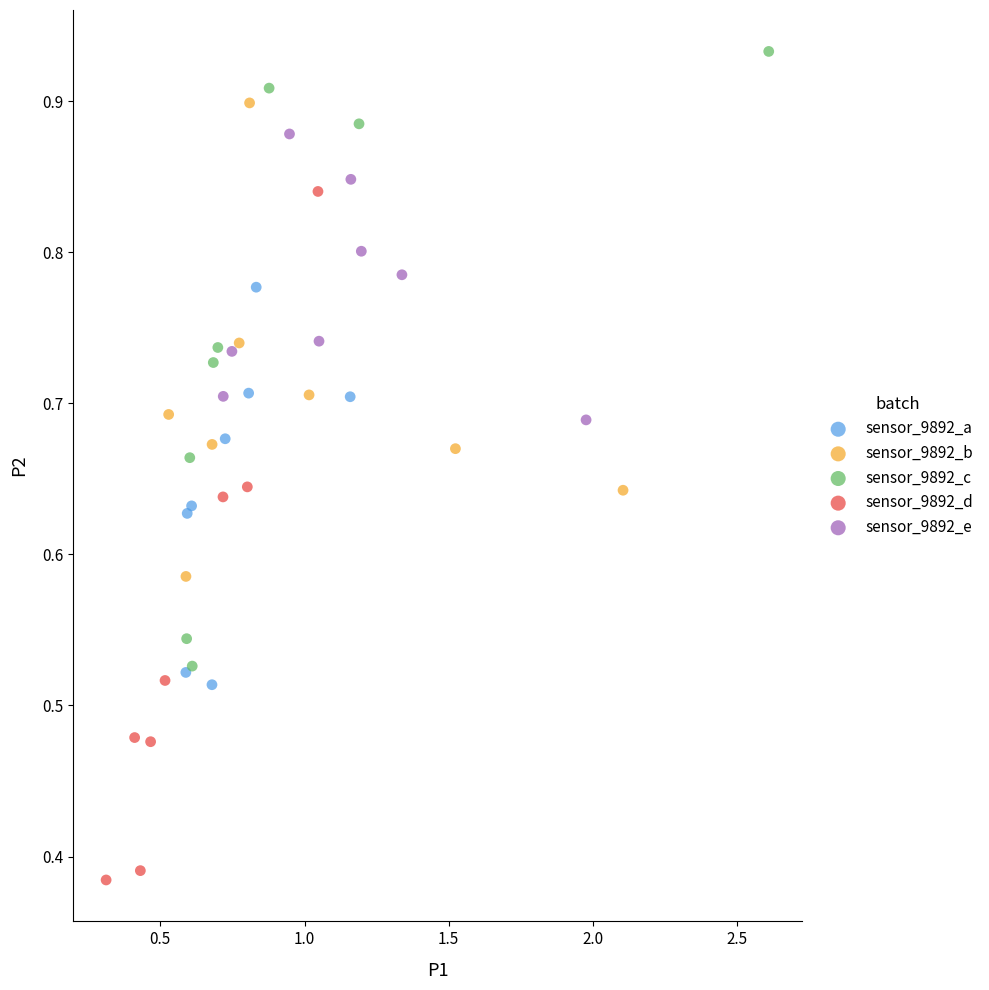

Which series has the largest Y range (max minus min)?

sensor_9892_d